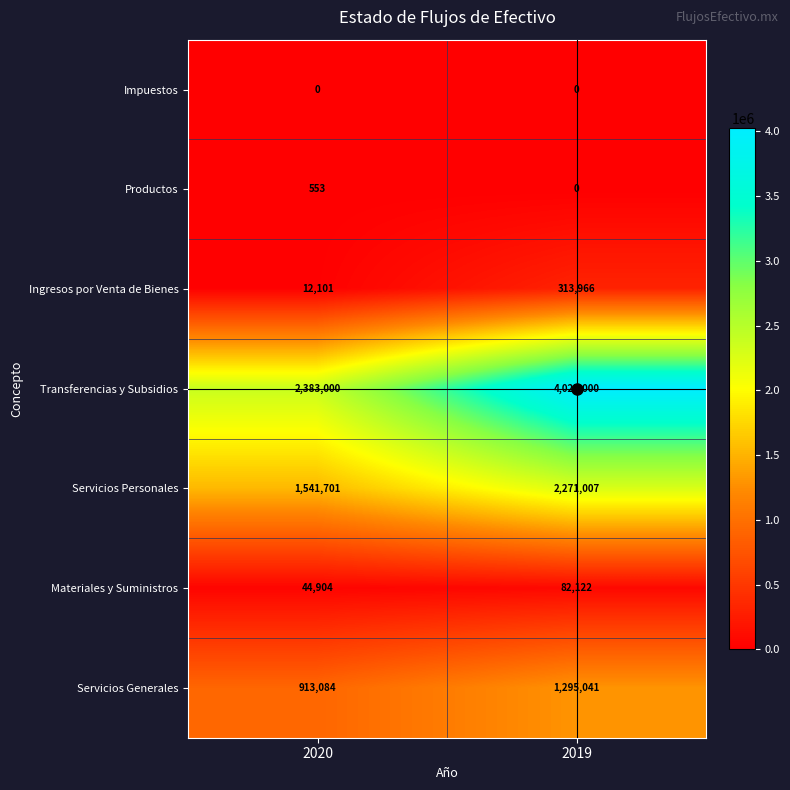

True or false: Servicios Personales has a value of 3117350 at 2019.

False